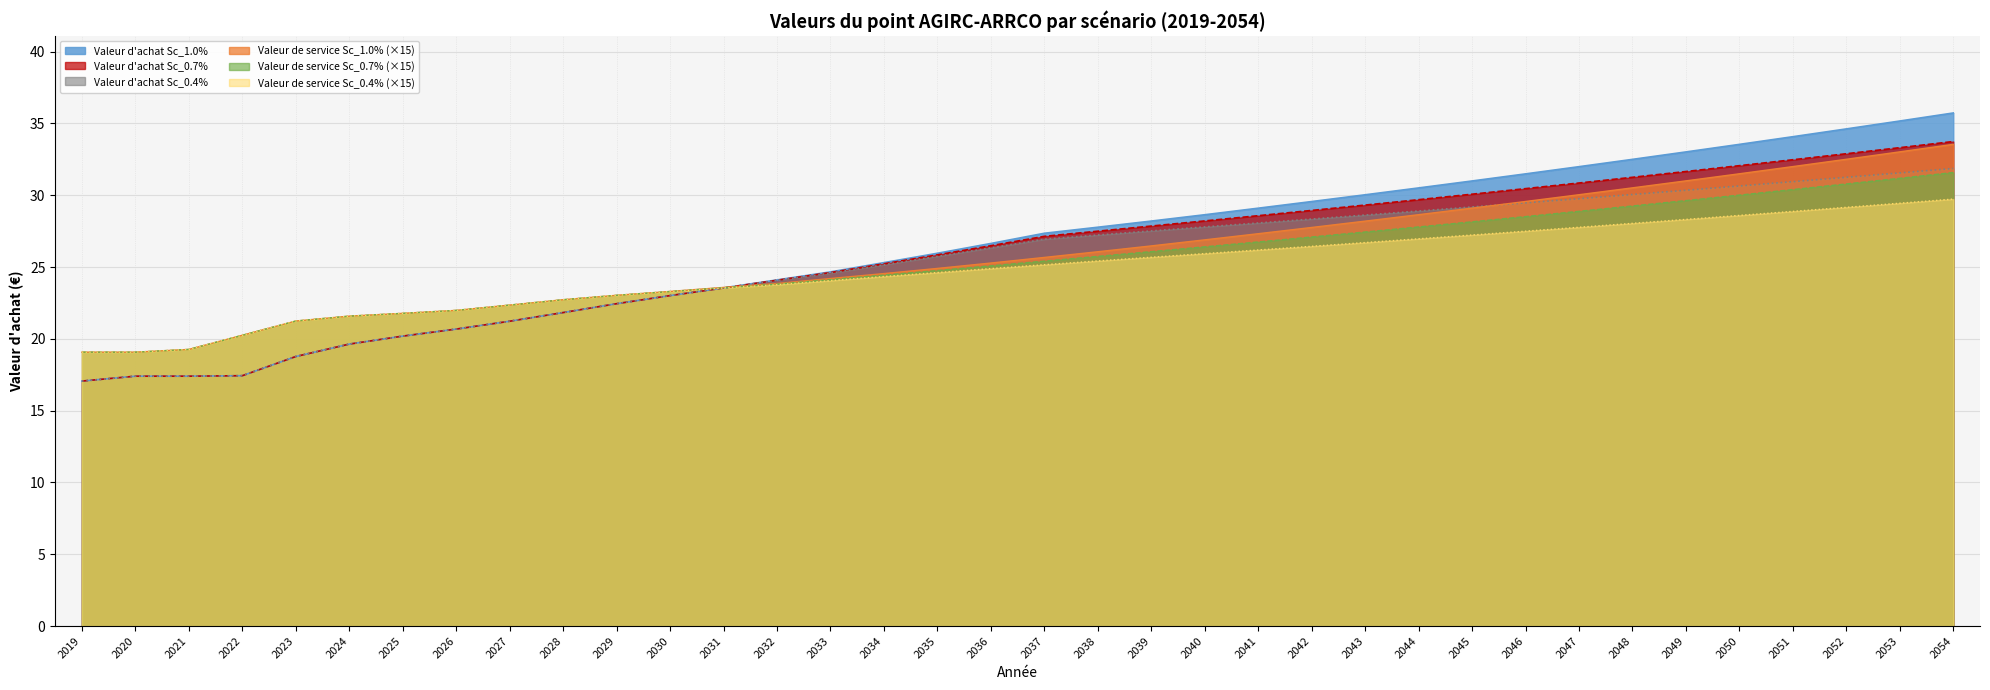

What is the difference between the second highest and minimum values in the Valeur de service Sc_0.4% series?

10.4